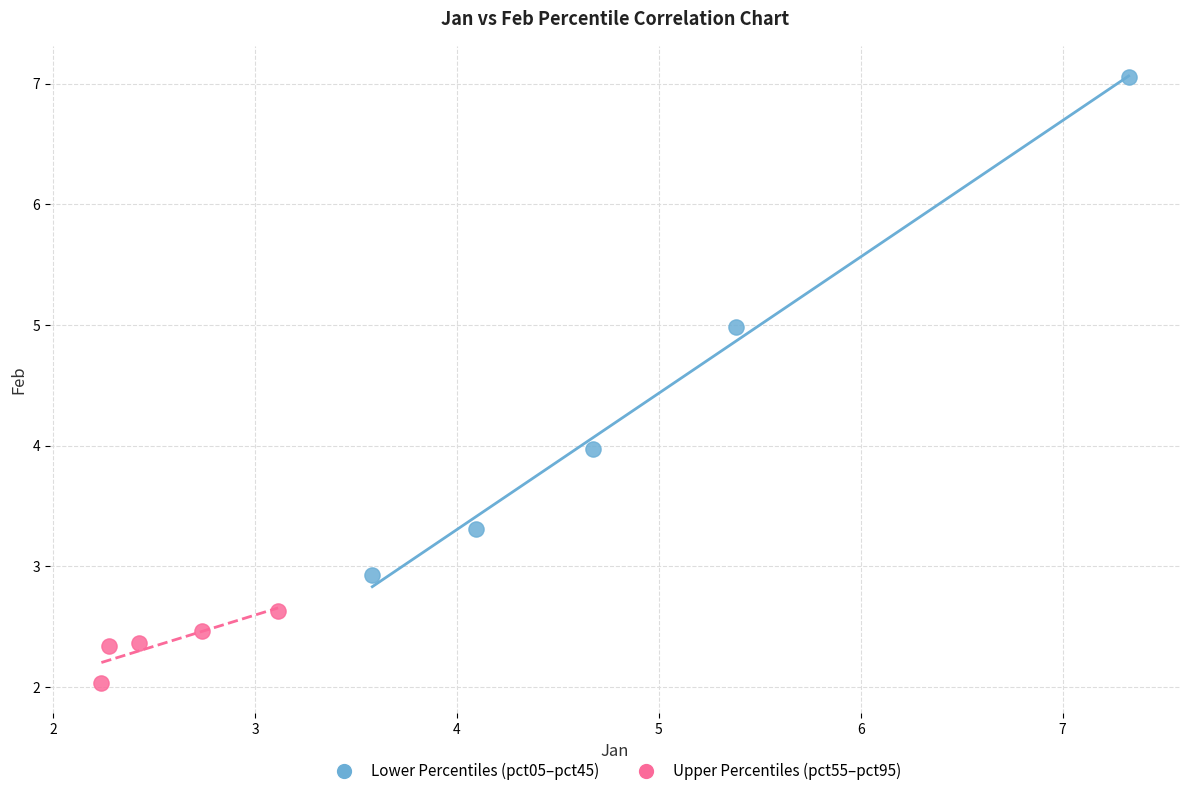

Which series reaches the minimum Y coordinate?

Upper Percentiles (pct55–pct95)